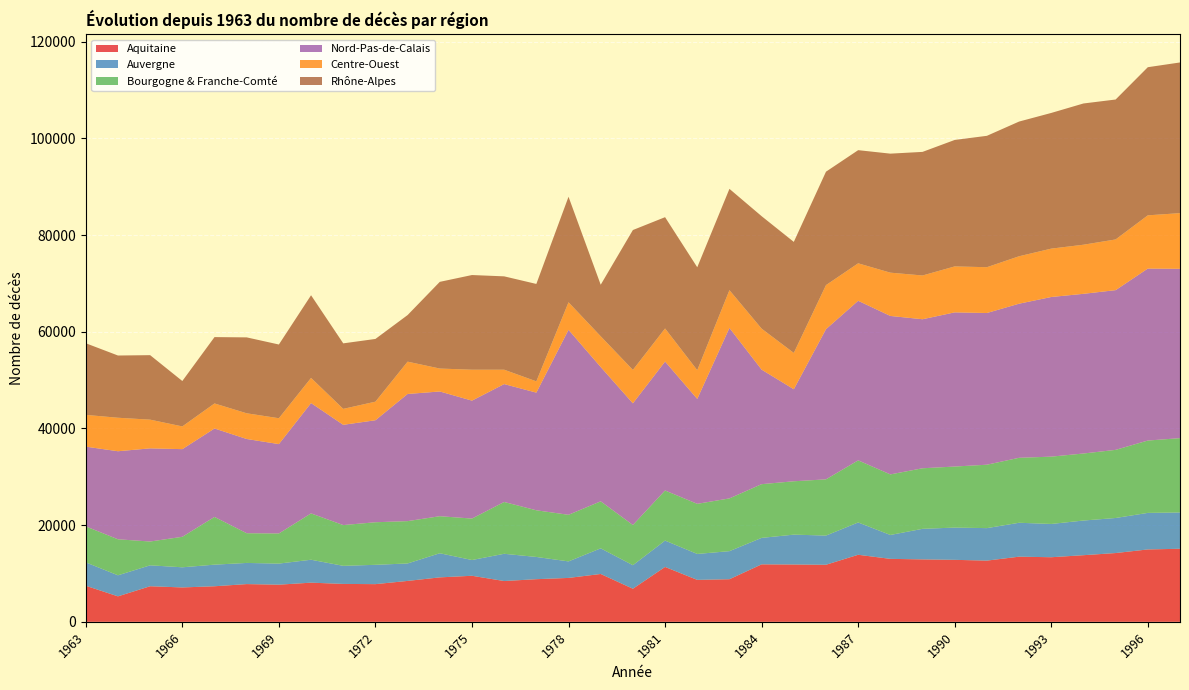

Reading left to right, extract all data points from this chart.

Aquitaine: 7461	5269	7360	7112	7356	7805	7685	8100	7841	7794	8461	9195	9525	8437	8820	9081	9898	6843	11353	8677	8811	11889	11858	11802	13870	13023	12915	12821	12662	13476	13362	13782	14227	14973	15113
Auvergne: 4838	4355	4329	4167	4471	4376	4362	4744	3742	3998	3613	4991	3261	5636	4600	3419	5301	4869	5452	5364	5808	5476	6178	6042	6684	4945	6323	6674	6720	7015	6884	7171	7252	7561	7516
Bourgogne & Franche-Comté: 7445	7450	4923	6309	9871	6146	6231	9584	8429	8806	8757	7661	8572	10717	9652	9638	9726	8316	10363	10367	10911	11111	11038	11629	12844	12527	12526	12627	13119	13439	13923	13865	14093	14965	15367
Nord-Pas-de-Calais: 16493	18213	19272	18131	18295	19492	18484	22826	20739	21101	26302	25802	24397	24389	24339	38265	27782	25169	26673	21702	35266	23690	19036	31064	33013	32778	30829	31893	31381	31878	33025	33032	33040	35577	35033
Centre-Ouest: 6573	6927	5936	4703	5181	5317	5353	5200	3300	3841	6685	4744	6395	2974	2334	5699	6364	6913	6844	5944	7813	8479	7516	9115	7750	8955	9051	9506	9475	9813	10005	10157	10488	11009	11514
Rhône-Alpes: 14817	12875	13342	9392	13724	15704	15250	17100	13553	12975	9639	17933	19587	19312	20149	21828	10658	28936	23021	21291	20955	23266	22965	23462	23408	24620	25567	26160	27179	27864	28070	29219	28945	30644	31168